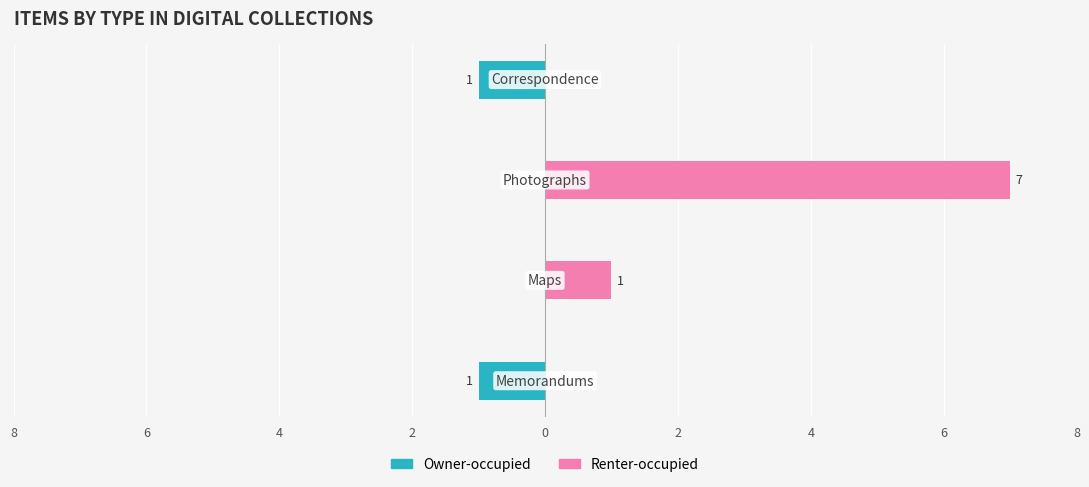

How many values in the Renter-occupied series exceed 1?

1